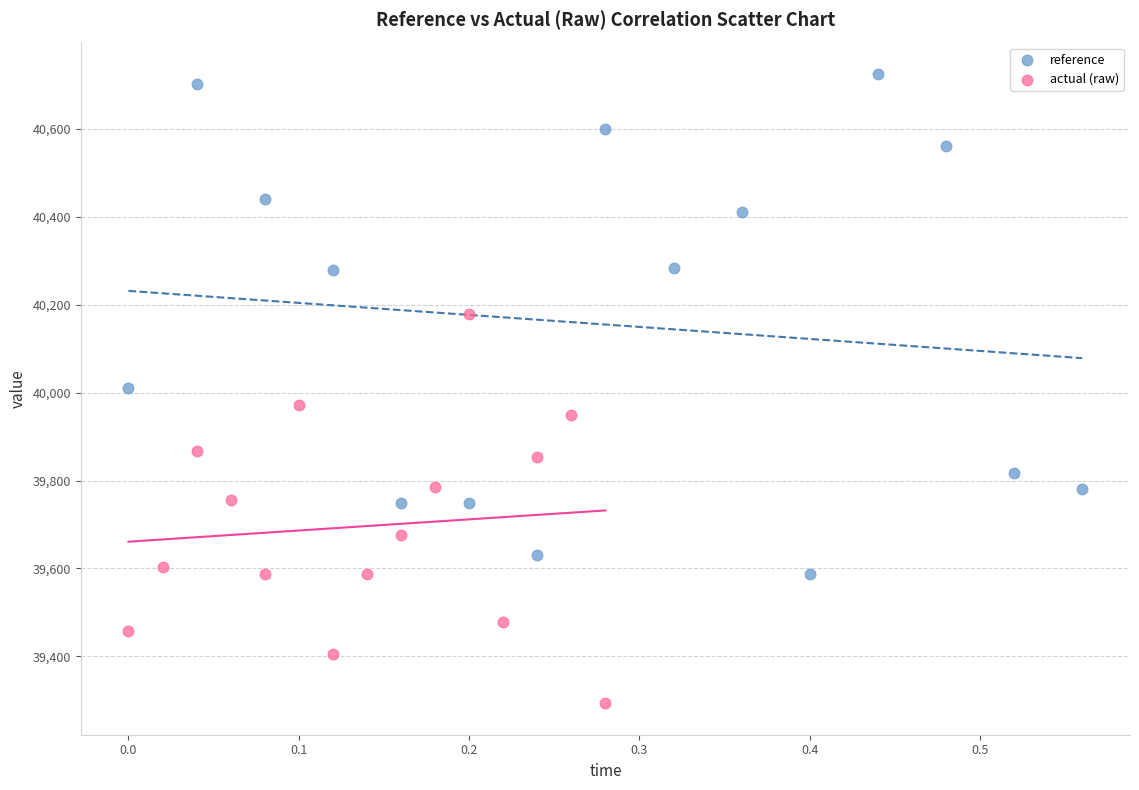

Which series reaches the minimum Y coordinate?

actual (raw)